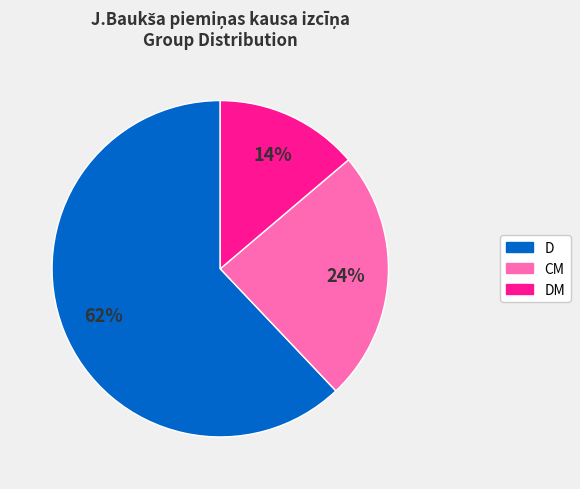

Is there a majority slice in this chart?

Yes